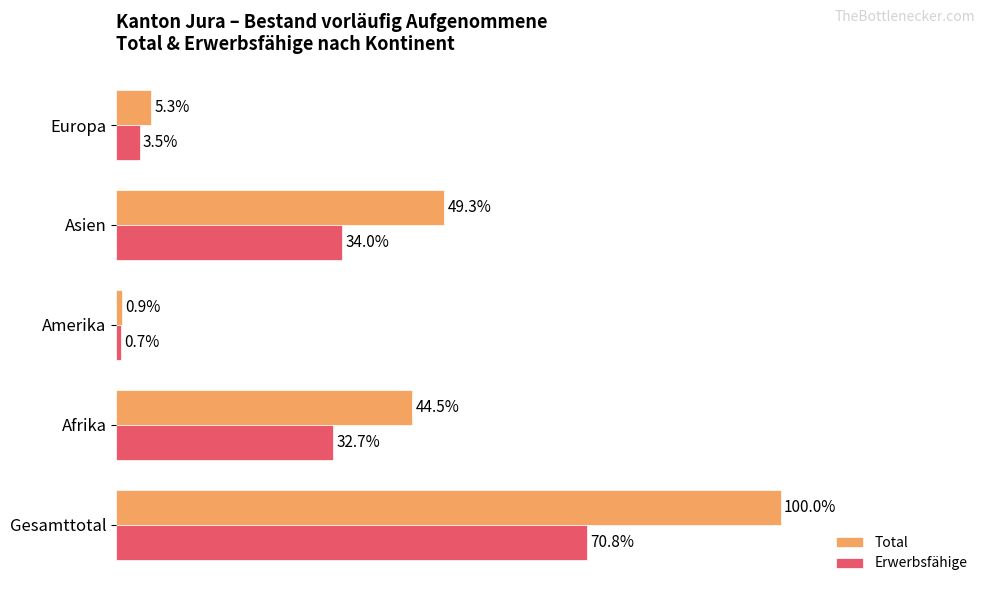

Which category has the lowest value in the Erwerbsfähige series?

Amerika